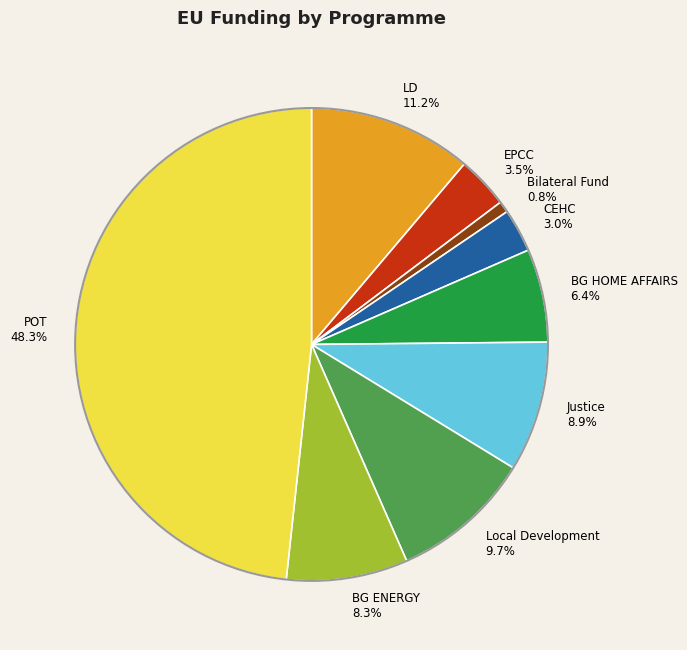

What percentage is NOT represented by CEHC?

97.0%